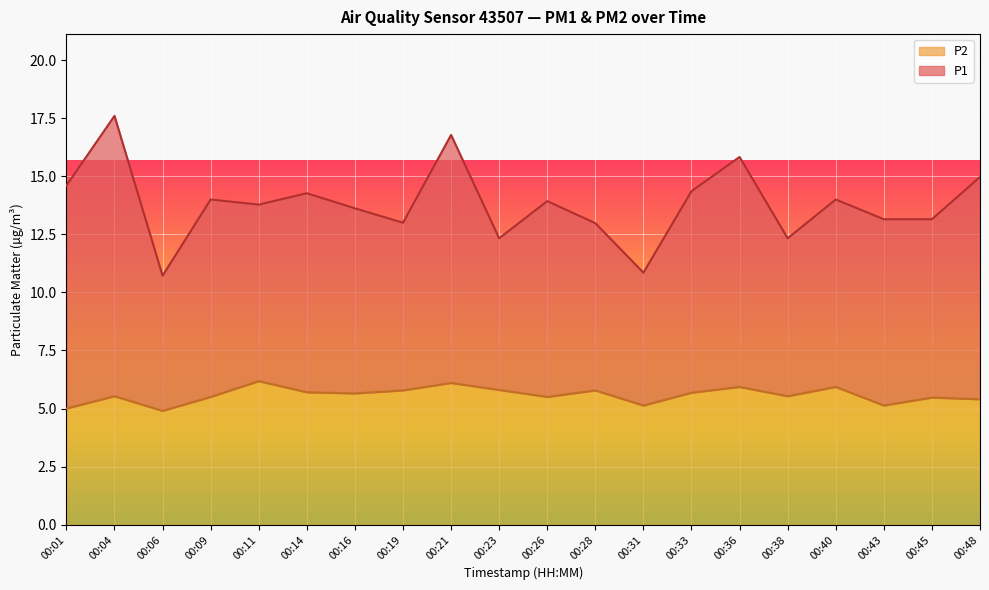

Where is the first local maximum?

00:04